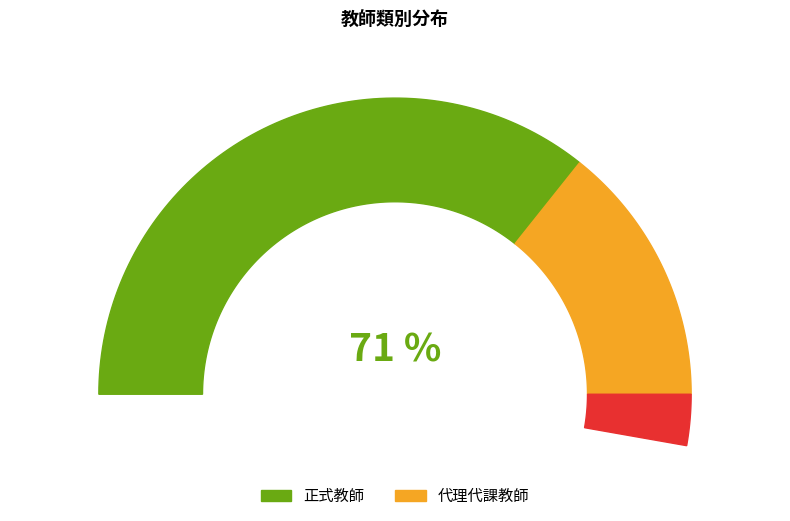

True or false: 代理代課教師 accounts for 29% of the total.

True